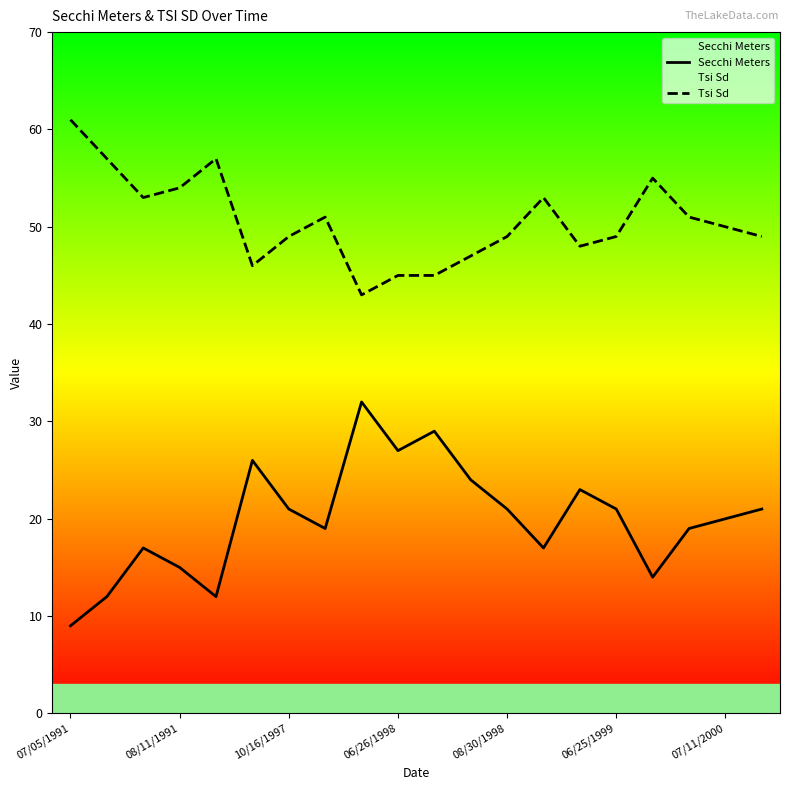

The Tsi Sd series shows 28 at 06/26/1998. True or false?

False